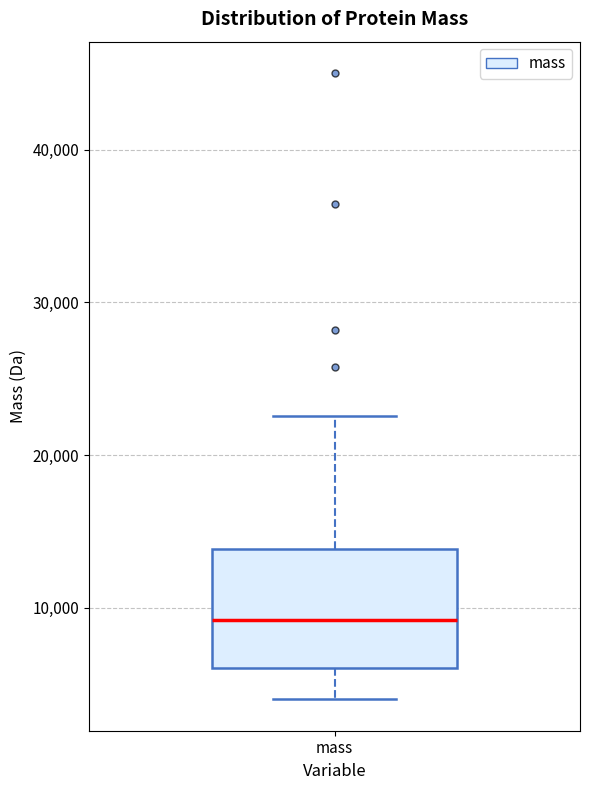

Transcribe this box plot: give where the median line is, the range the box spans, and where the two whiskers end, as read against the y-axis. The values are not printed on the chart, so give them approximately, as read against the axis.

median 9000, box 6000 to 14000, whiskers 4000 to 23000